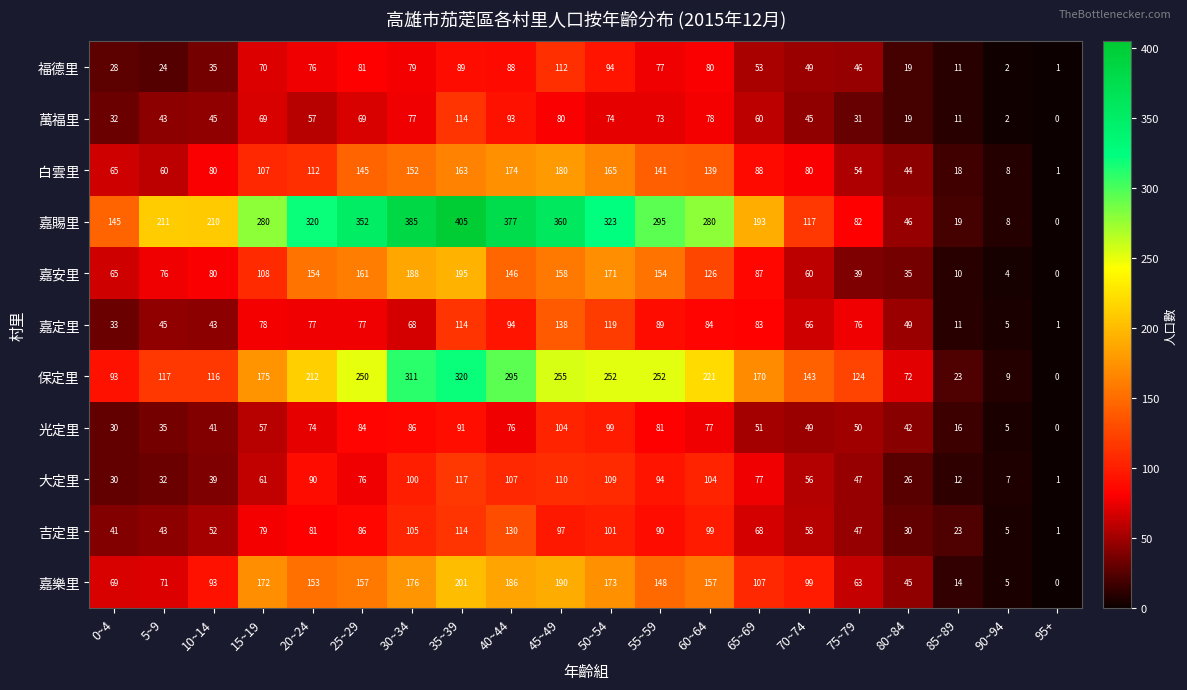

Count the number of categories in the chart.

20